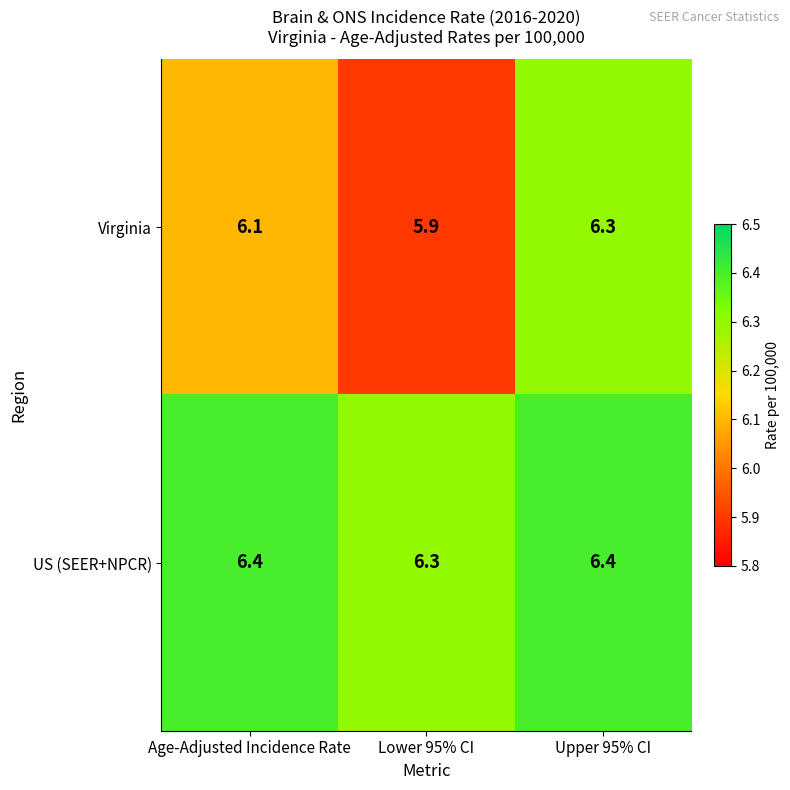

Is it true that US (SEER+NPCR) equals 6.4 at Upper 95% CI?

True